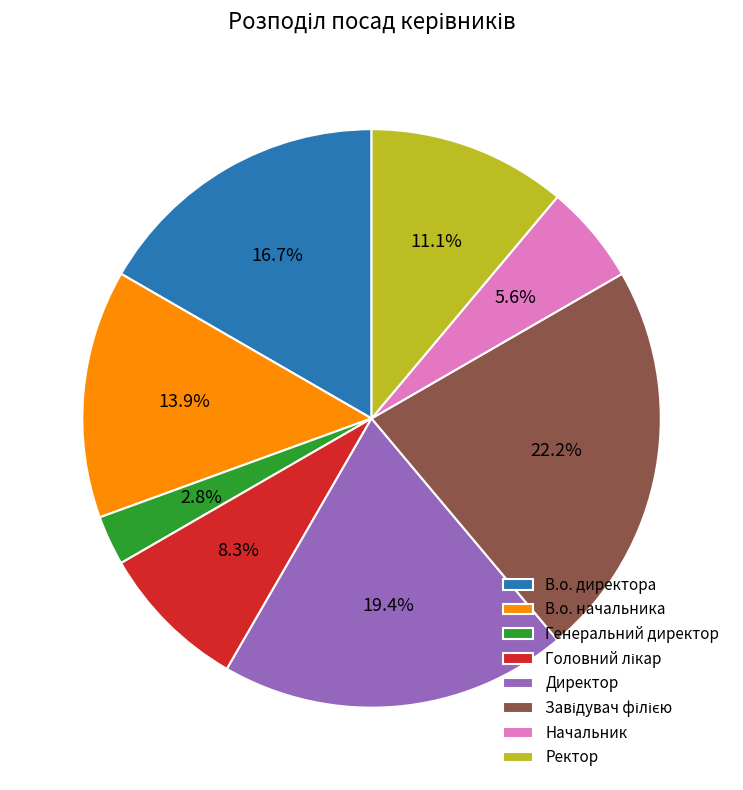

Is it true that В.о. начальника is 14% of the pie?

True